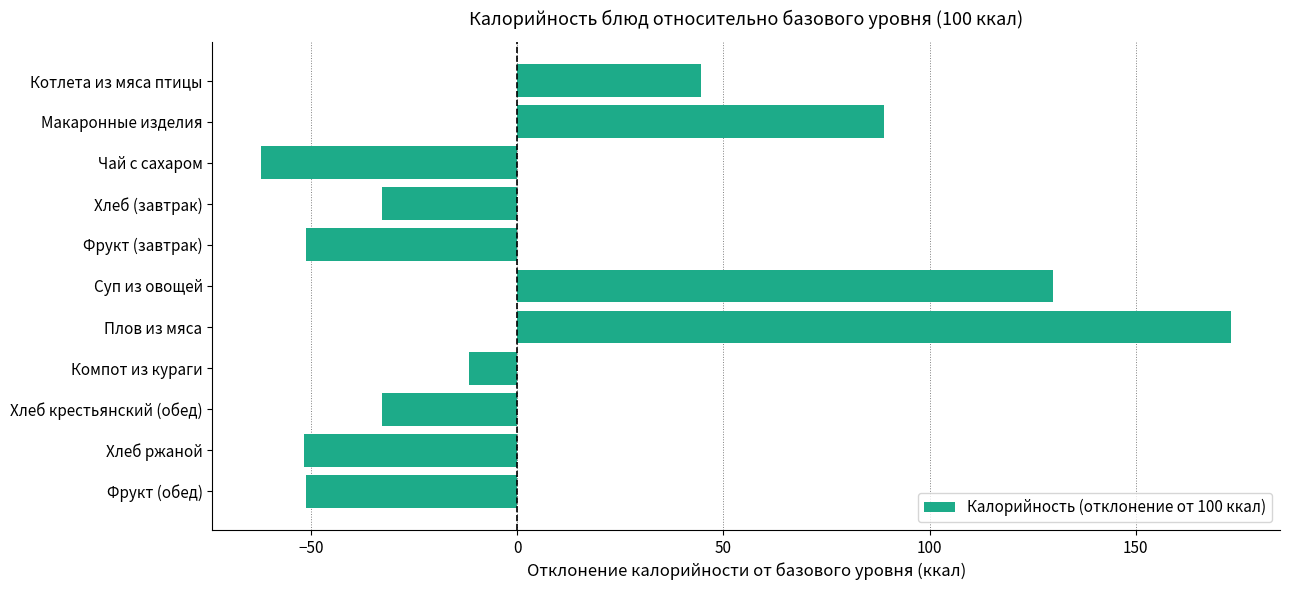

What is the ratio of the value at Котлета из мяса птицы to the value at Макаронные изделия?

0.5